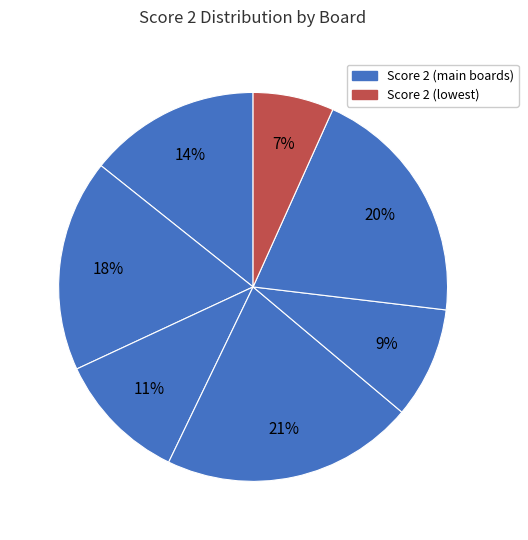

How many segments does this pie chart have?

7